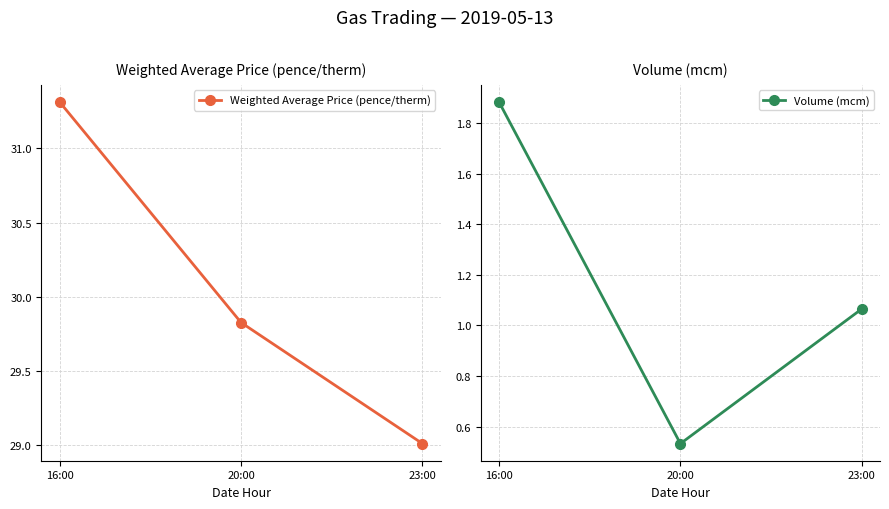

What are all the series names shown in the legend?

Weighted Average Price (pence/therm), Volume (mcm)